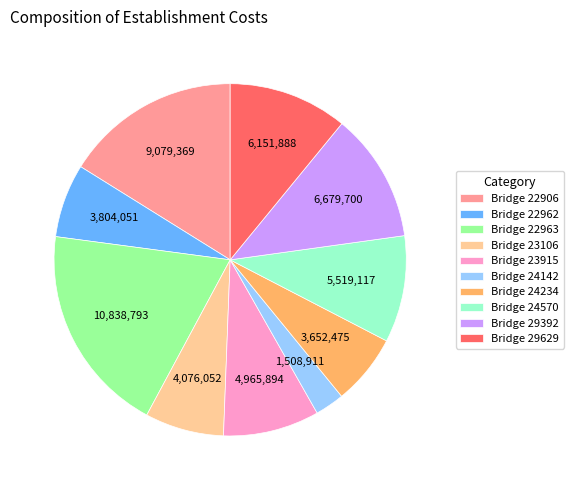

Which has a higher value, Bridge 23915 or Bridge 29392?

Bridge 29392